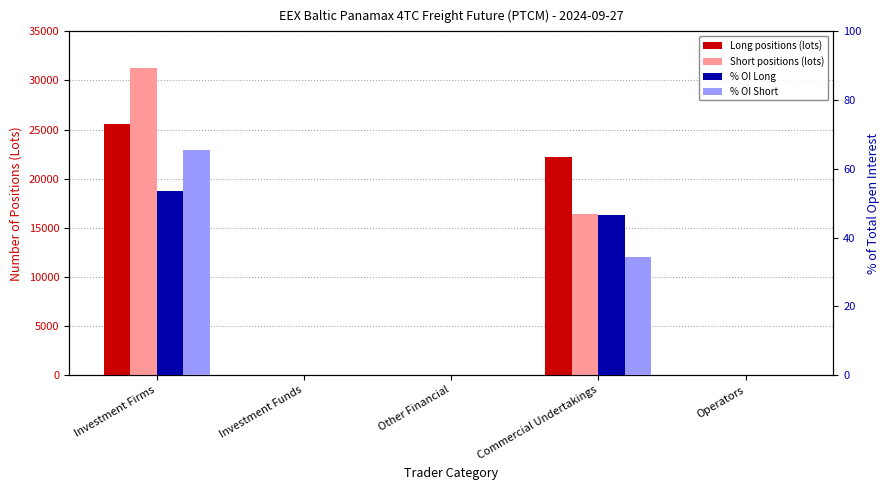

Between Investment Firms and Operators, which series saw the biggest shift?

Short positions (lots)